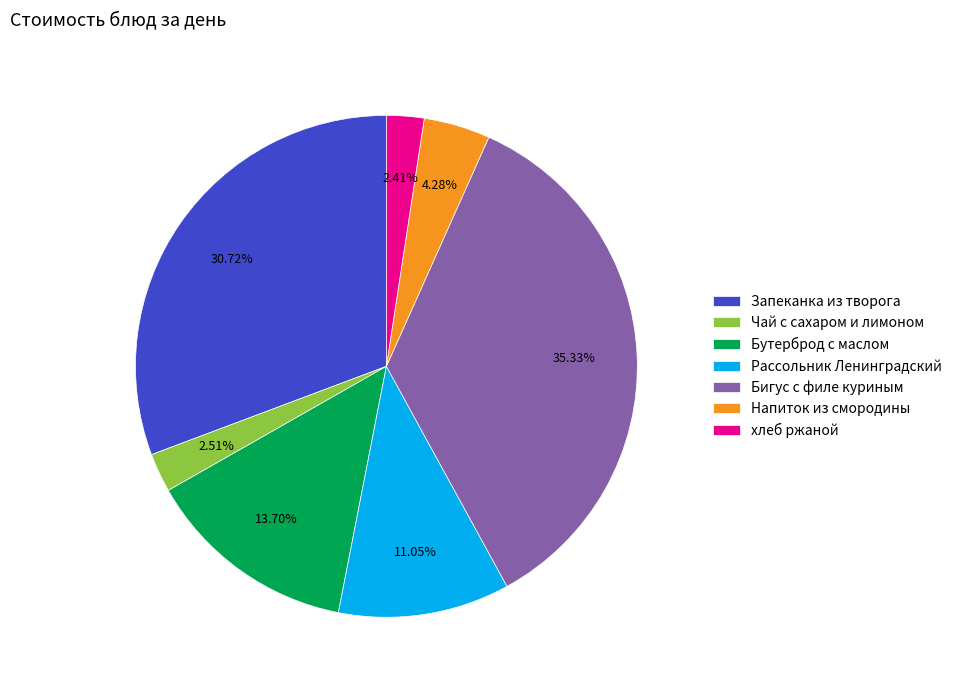

What portion of the pie excludes Запеканка из творога?

69.3%